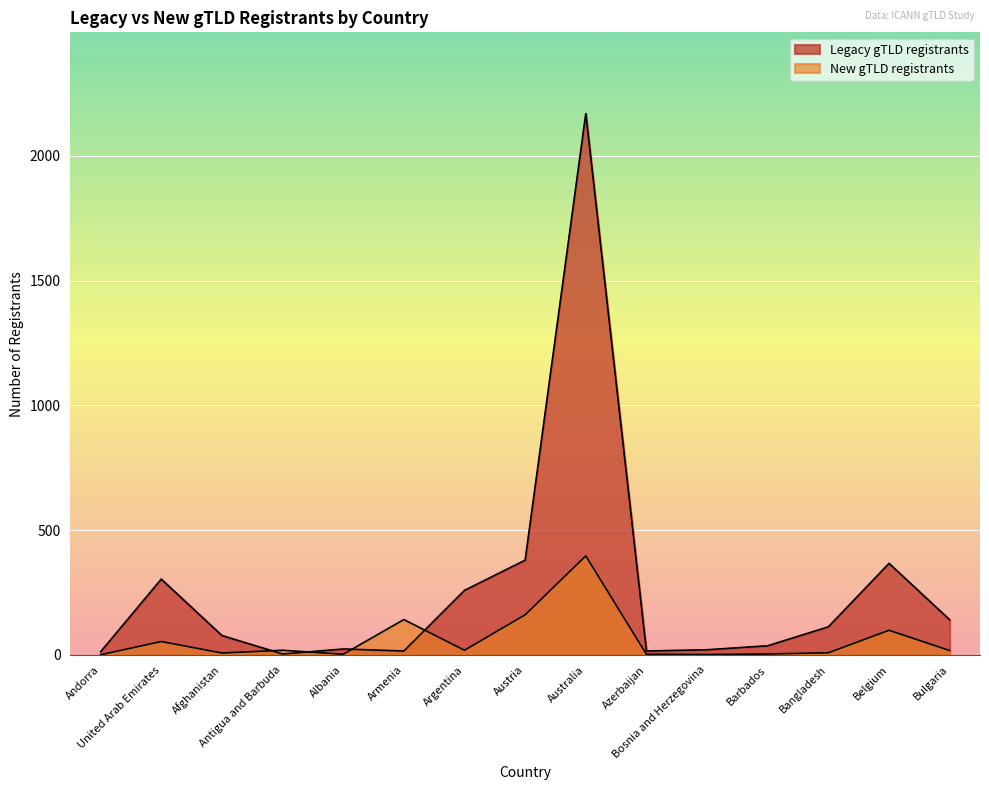

Which series has the largest total across all categories?

Legacy gTLD registrants